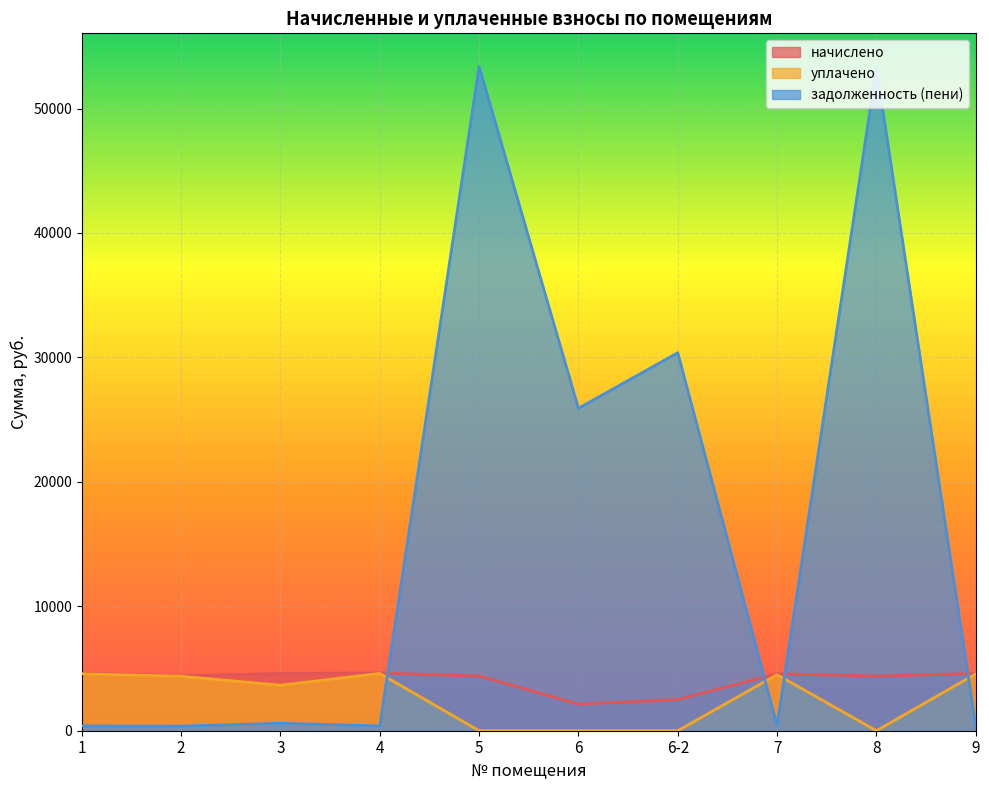

How many lines are shown in the chart?

3